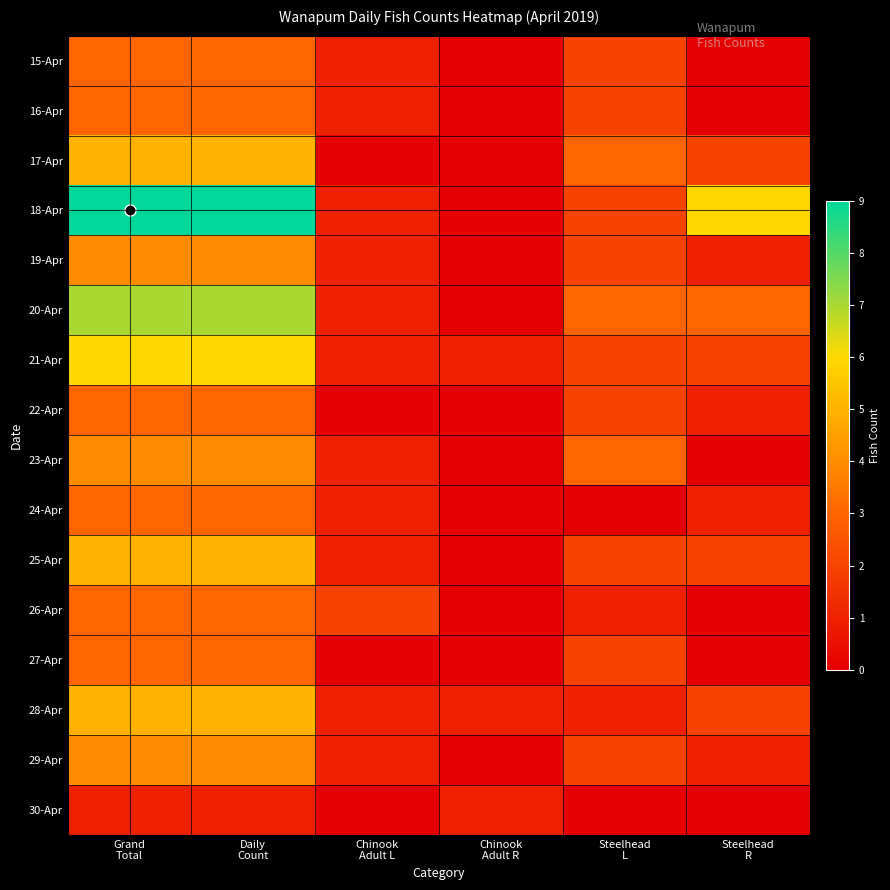

What is the difference between the highest and lowest values at Steelhead
R?

6